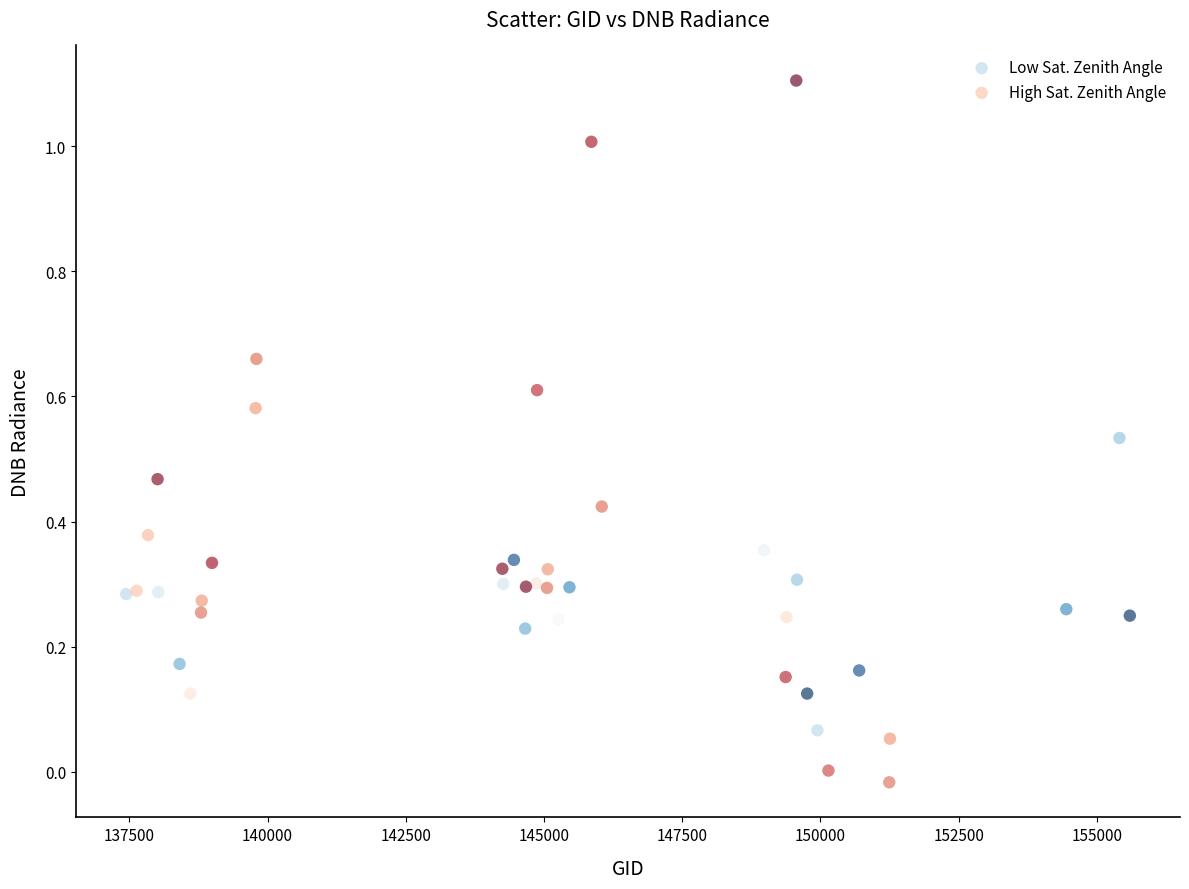

Which series reaches the maximum Y coordinate?

High Sat. Zenith Angle